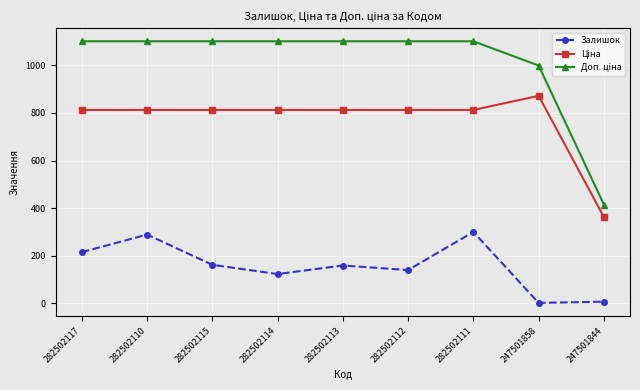

What is the sum of the Залишок values at 282502110 and 282502115?

451.0